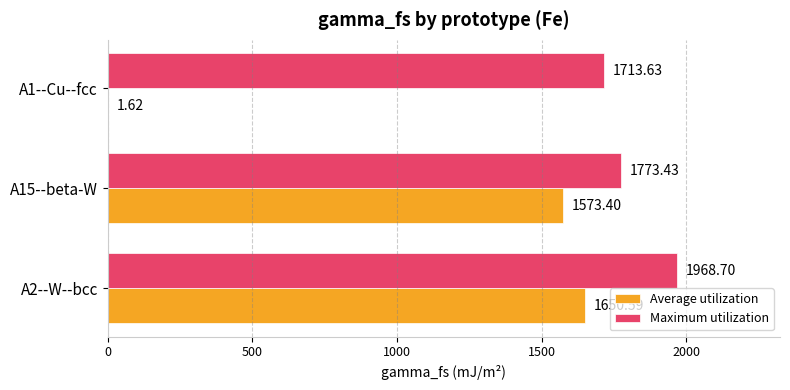

What are all the series names shown in the legend?

Average utilization, Maximum utilization